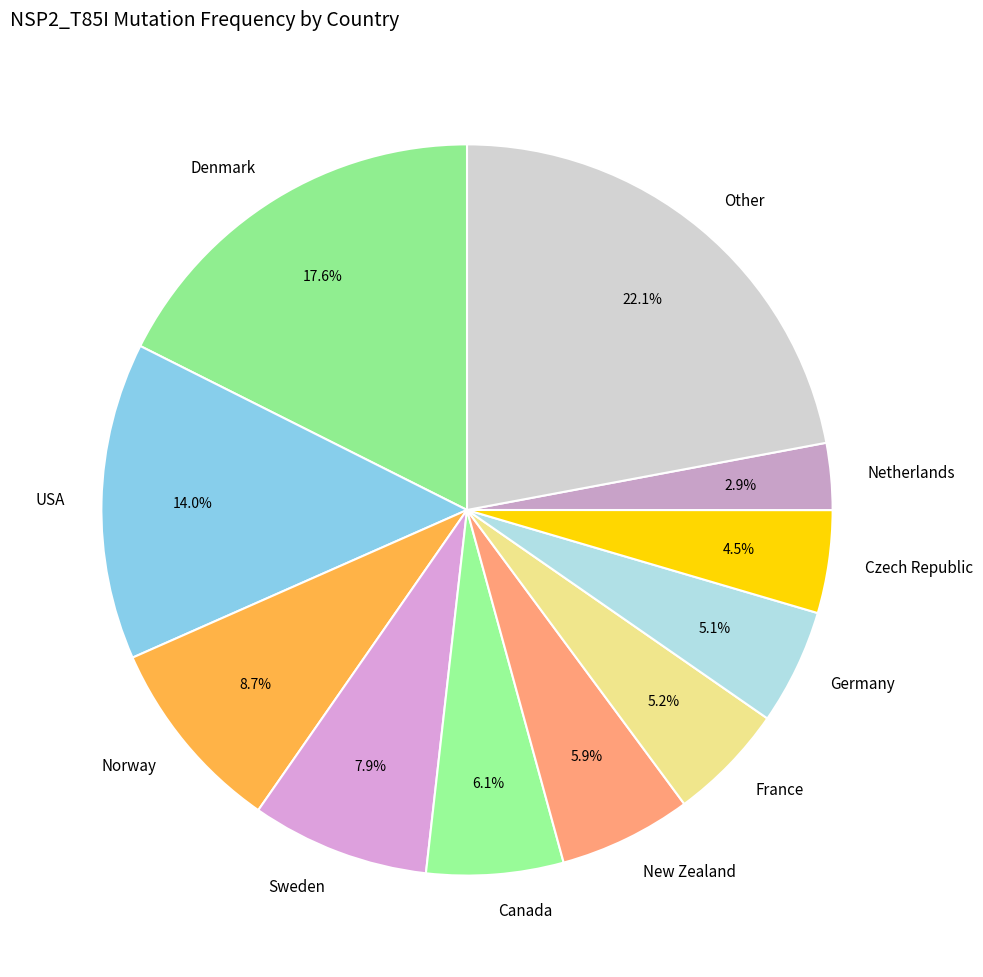

Is there any slice that represents more than half of the pie?

No